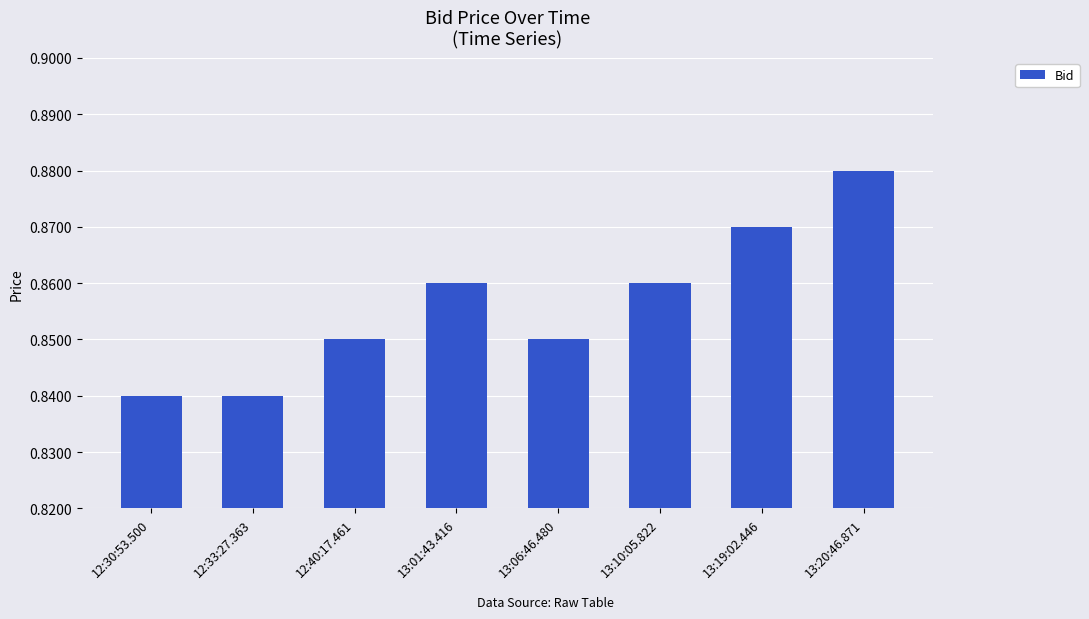

How many categories are shown in the chart?

8